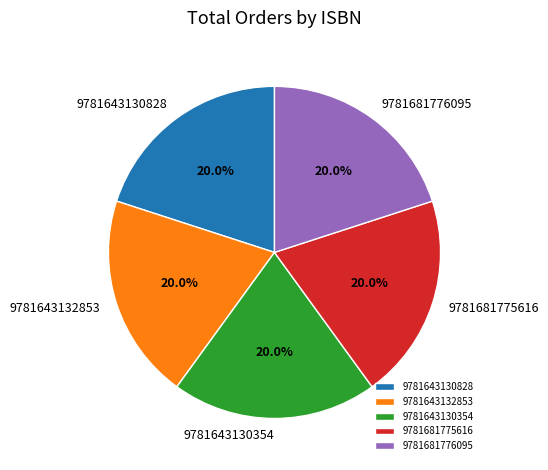

To the nearest percent, what percentage of the pie is 9781643130354?

20%